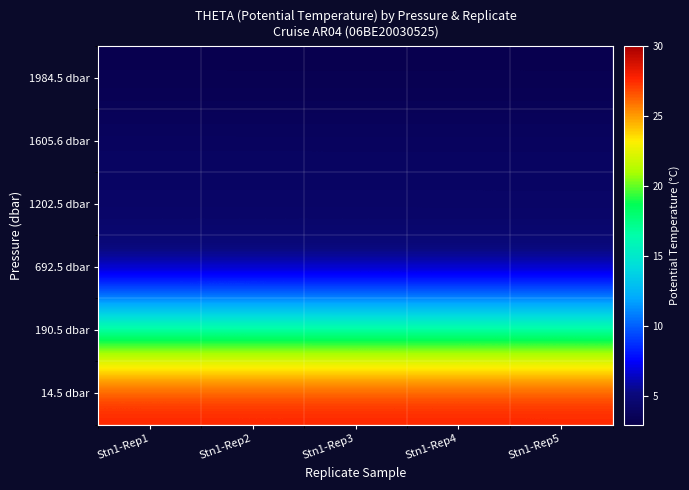

Reading right to left, list all the values displayed in this chart.

14.5 dbar: Stn1-Rep5=28.0	Stn1-Rep4=28.0	Stn1-Rep3=28.0	Stn1-Rep2=28.0	Stn1-Rep1=28.0
190.5 dbar: Stn1-Rep5=17.2	Stn1-Rep4=17.2	Stn1-Rep3=17.2	Stn1-Rep2=17.2	Stn1-Rep1=17.2
692.5 dbar: Stn1-Rep5=4.8	Stn1-Rep4=4.8	Stn1-Rep3=4.8	Stn1-Rep2=4.8	Stn1-Rep1=4.8
1202.5 dbar: Stn1-Rep5=4.2	Stn1-Rep4=4.2	Stn1-Rep3=4.2	Stn1-Rep2=4.2	Stn1-Rep1=4.2
1605.6 dbar: Stn1-Rep5=4.0	Stn1-Rep4=4.0	Stn1-Rep3=4.0	Stn1-Rep2=4.0	Stn1-Rep1=4.0
1984.5 dbar: Stn1-Rep5=3.2	Stn1-Rep4=3.2	Stn1-Rep3=3.2	Stn1-Rep2=3.2	Stn1-Rep1=3.2